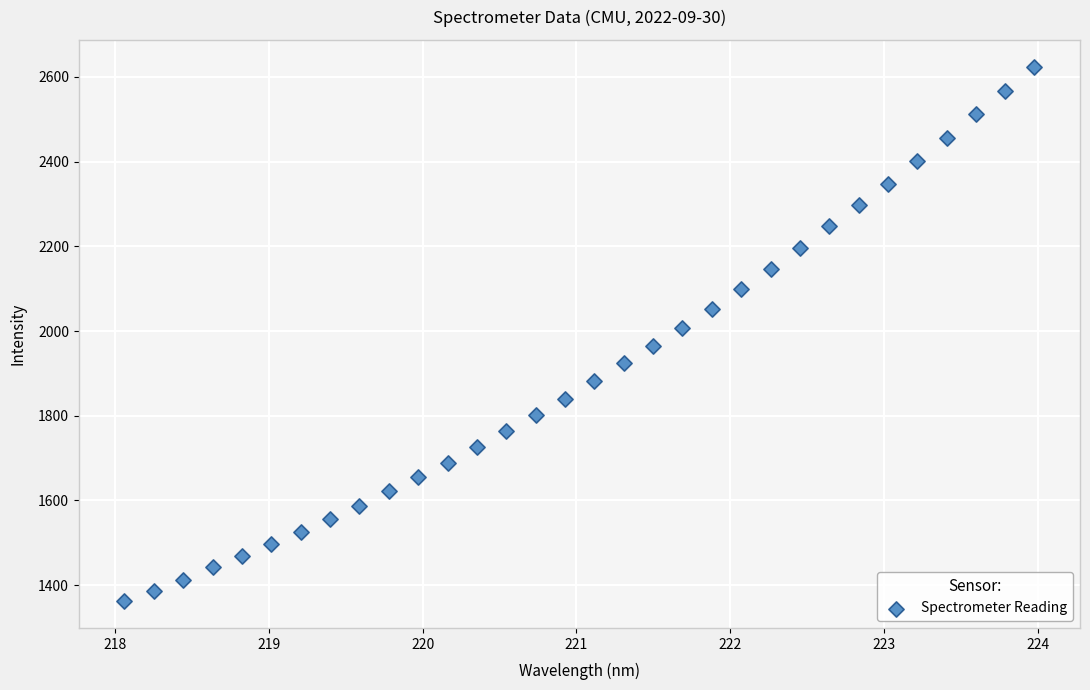

What is the range of Y values (max minus min)?

1262.5